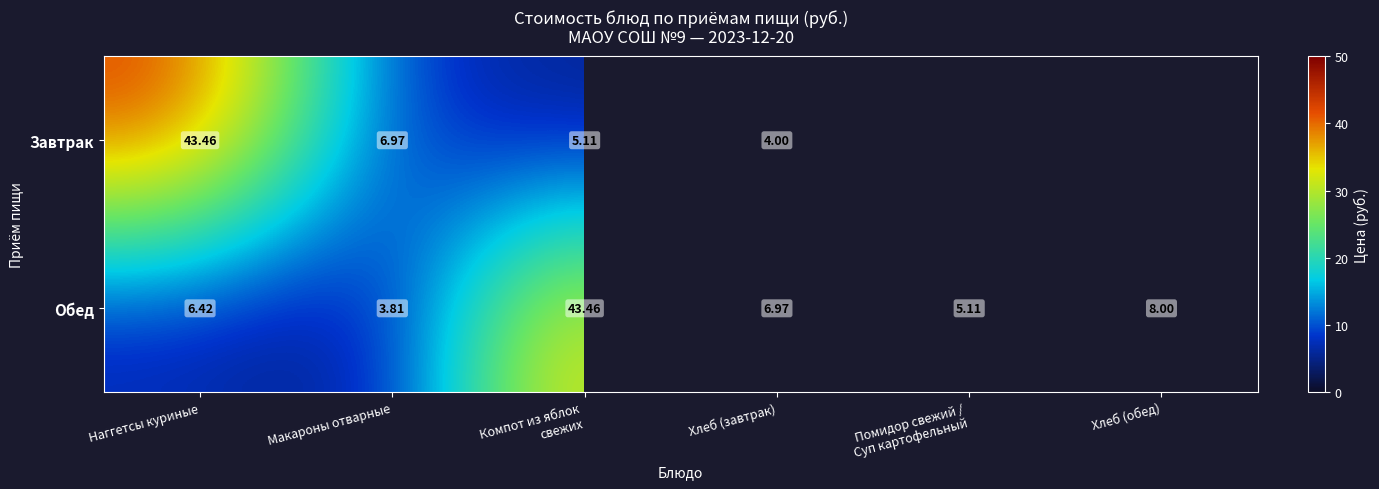

How many categories are shown in the chart?

6